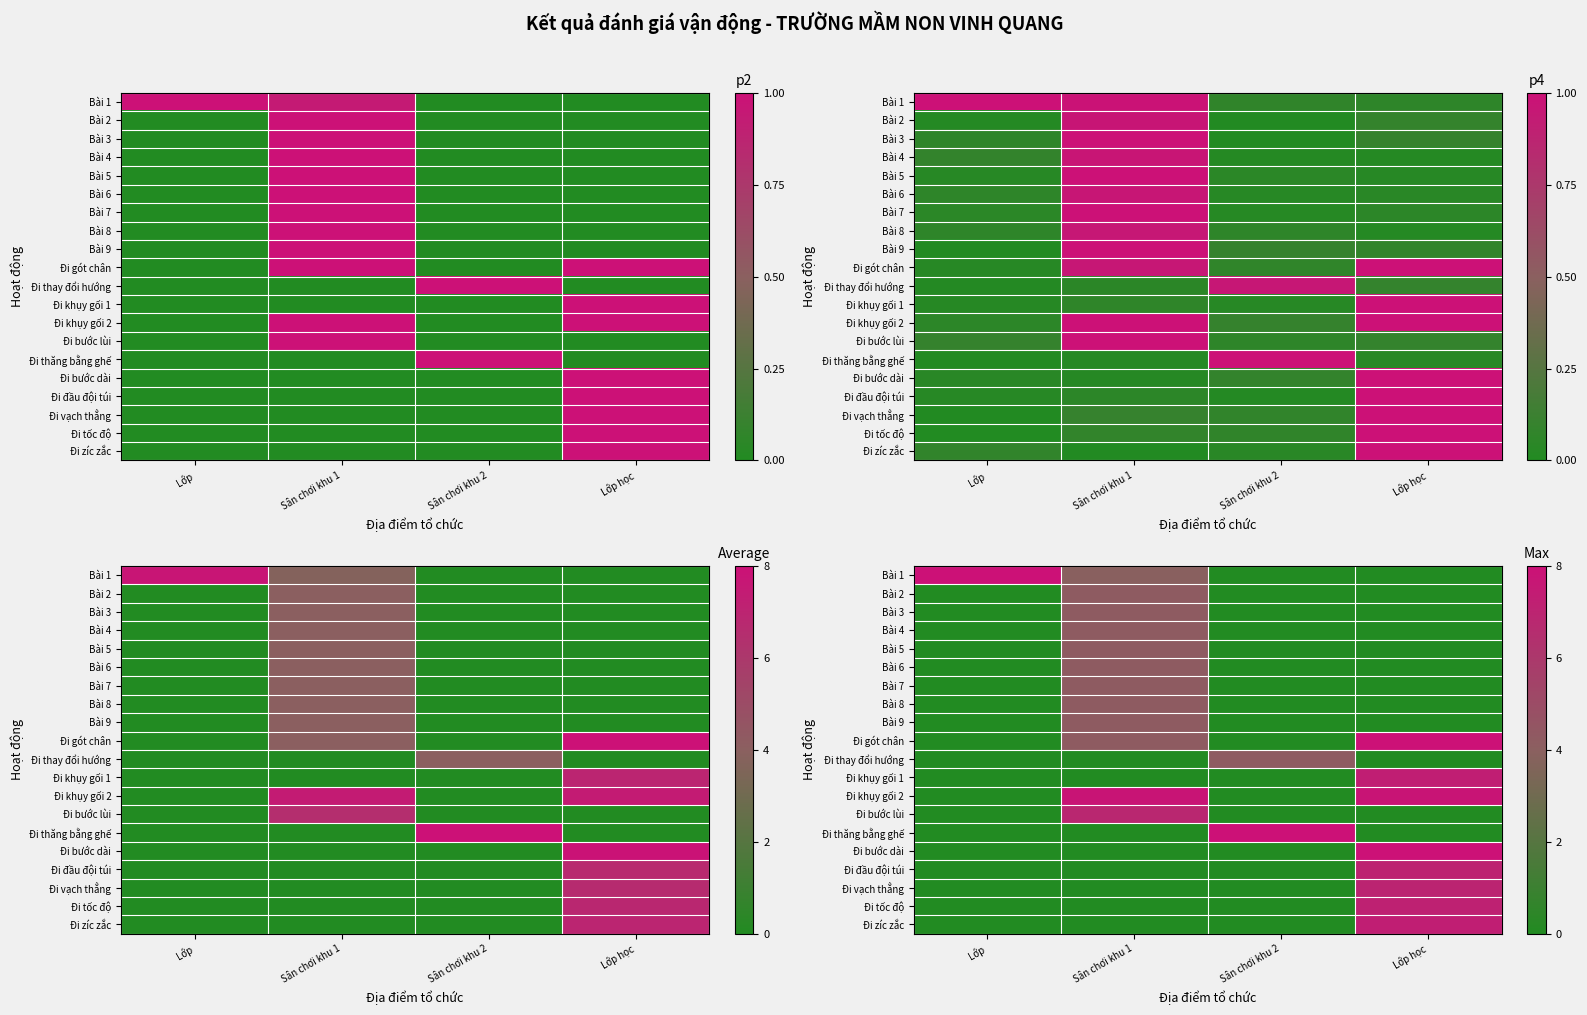

Which has a higher value, Sân chơi khu 1 or Lớp?

Lớp